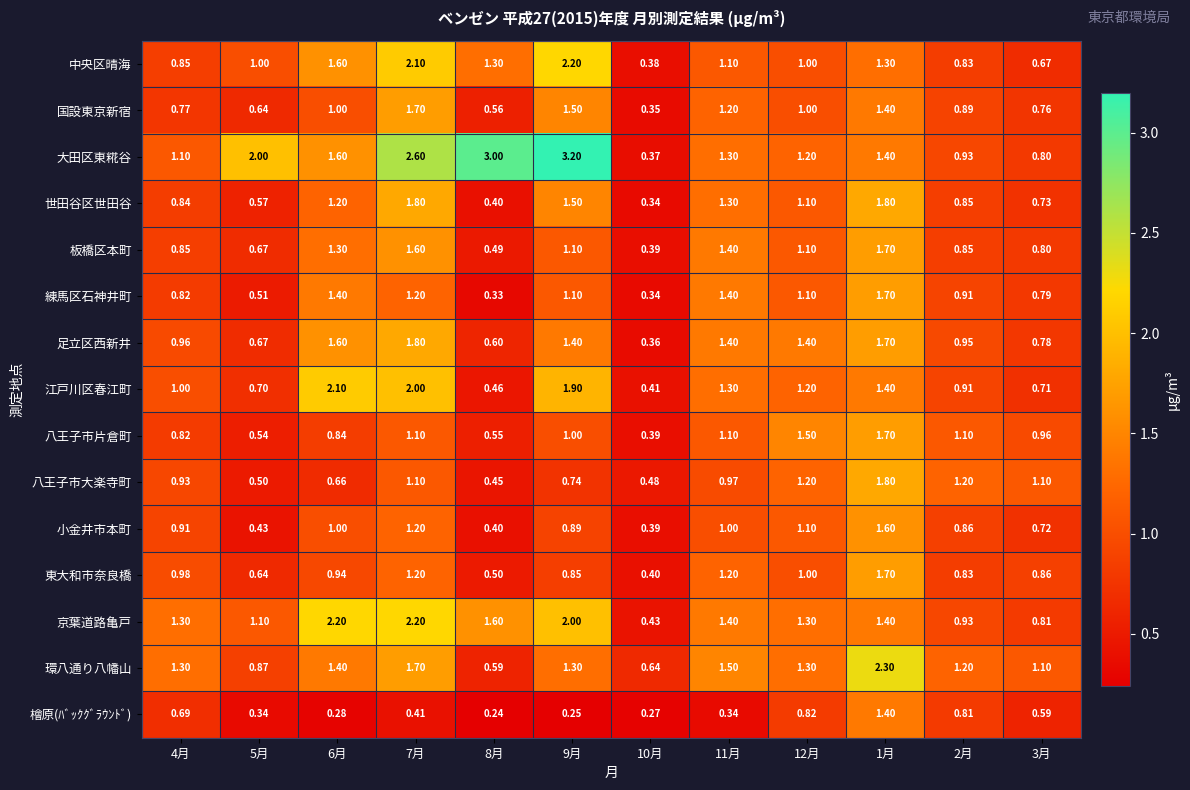

Which series has the largest range (max minus min)?

大田区東糀谷